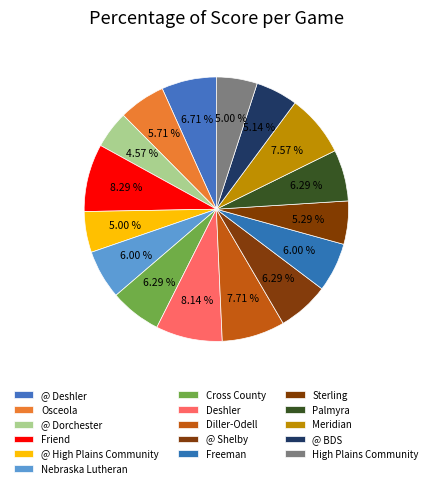

Does any single category account for the majority?

No